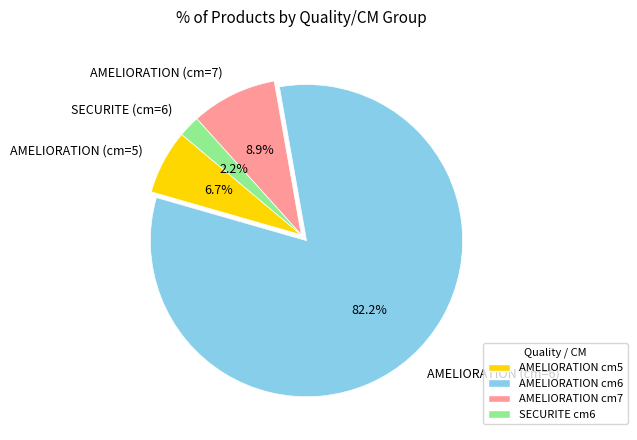

Combined, do AMELIORATION (cm=7) and SECURITE (cm=6) account for over 50%?

No